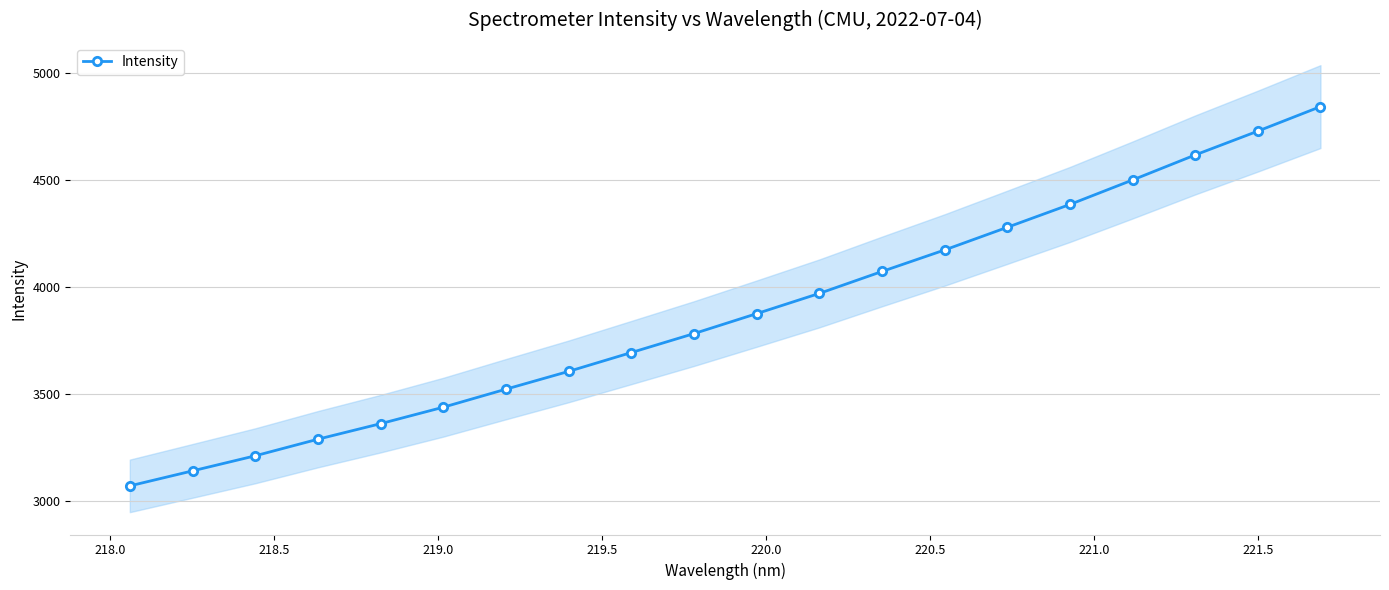

What is the value of the Intensity point at the 3rd from the left?

3211.0